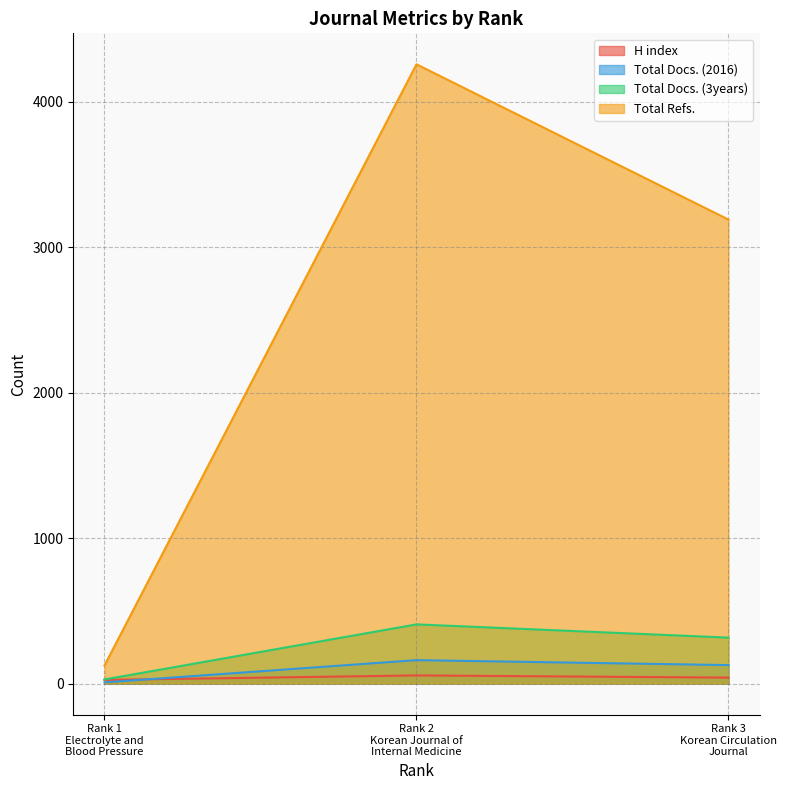

Which category has the highest value in the Total Docs. (3years) series?

Rank 2
Korean Journal of
Internal Medicine